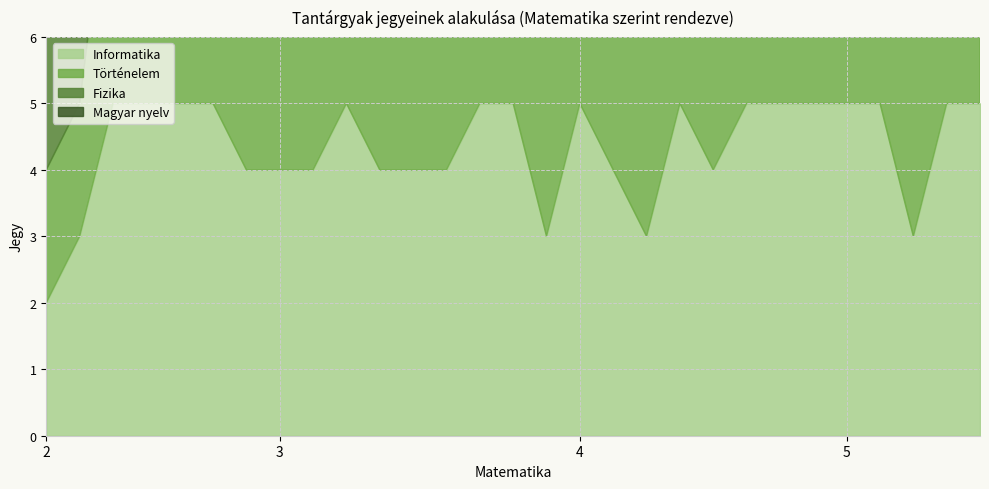

The value of Fizika at 28 is 5. True or false?

True